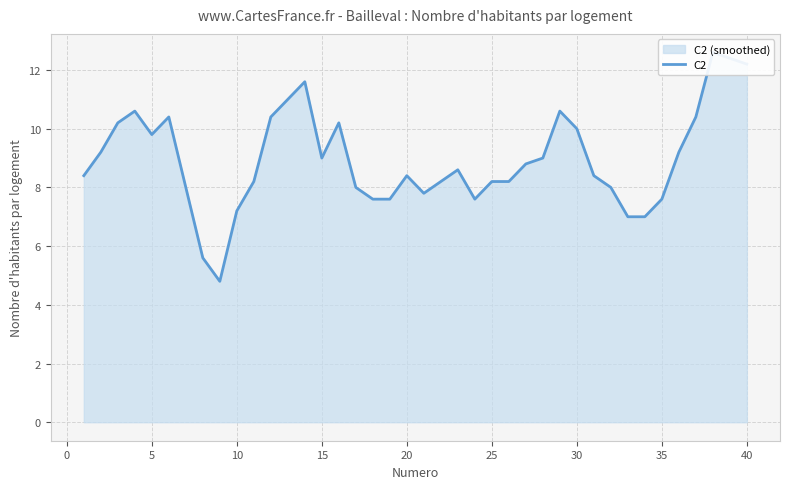

Reading left to right, list all the values displayed in this chart.

8.4	9.2	10.2	10.6	9.8	10.4	8.0	5.6	4.8	7.2	8.2	10.4	11.0	11.6	9.0	10.2	8.0	7.6	7.6	8.4	7.8	8.2	8.6	7.6	8.2	8.2	8.8	9.0	10.6	10.0	8.4	8.0	7.0	7.0	7.6	9.2	10.4	12.6	12.4	12.2